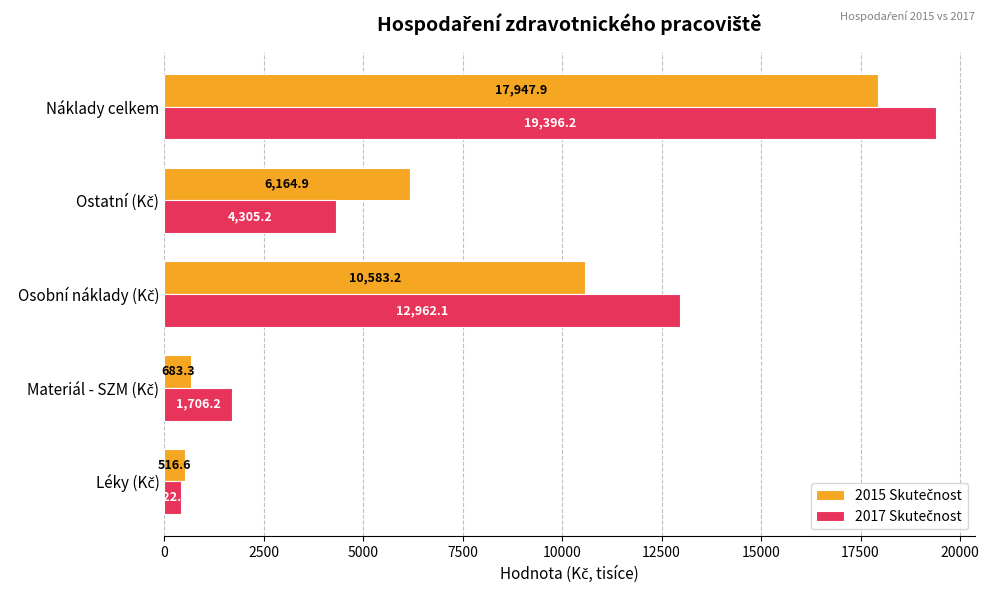

At which category is the sum across all series the highest?

Náklady celkem